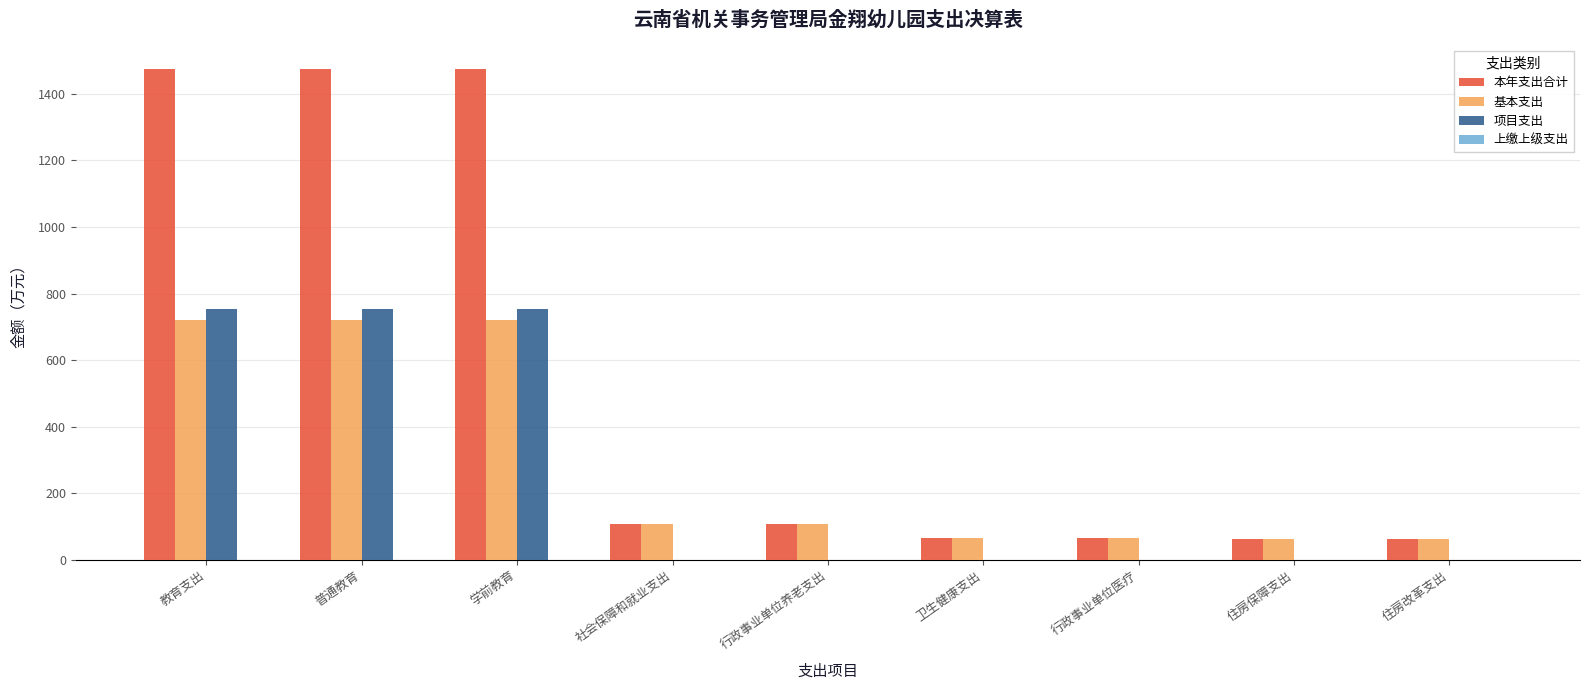

Which series changed the most between 学前教育 and 行政事业单位养老支出?

本年支出合计